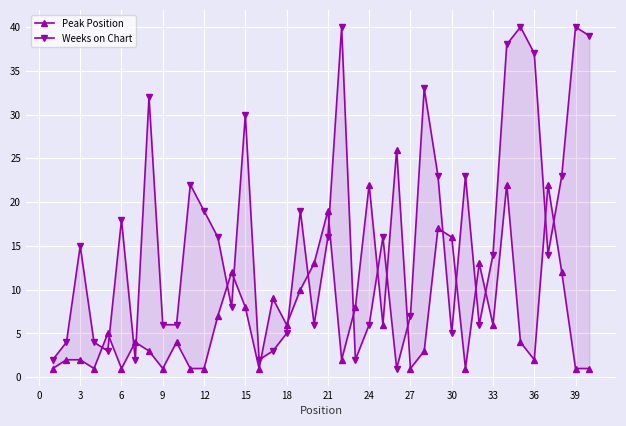

How many lines are shown in the chart?

2